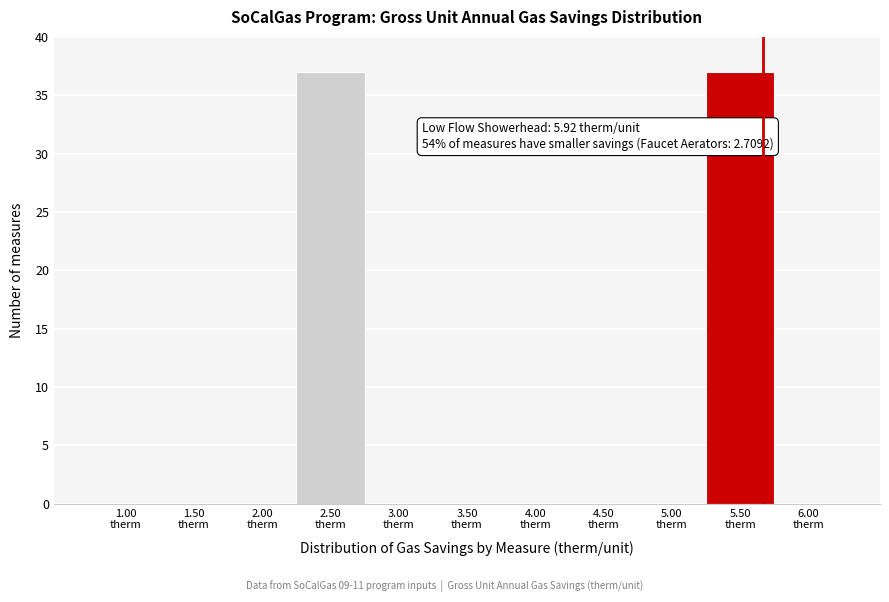

What is the greatest value displayed?

37